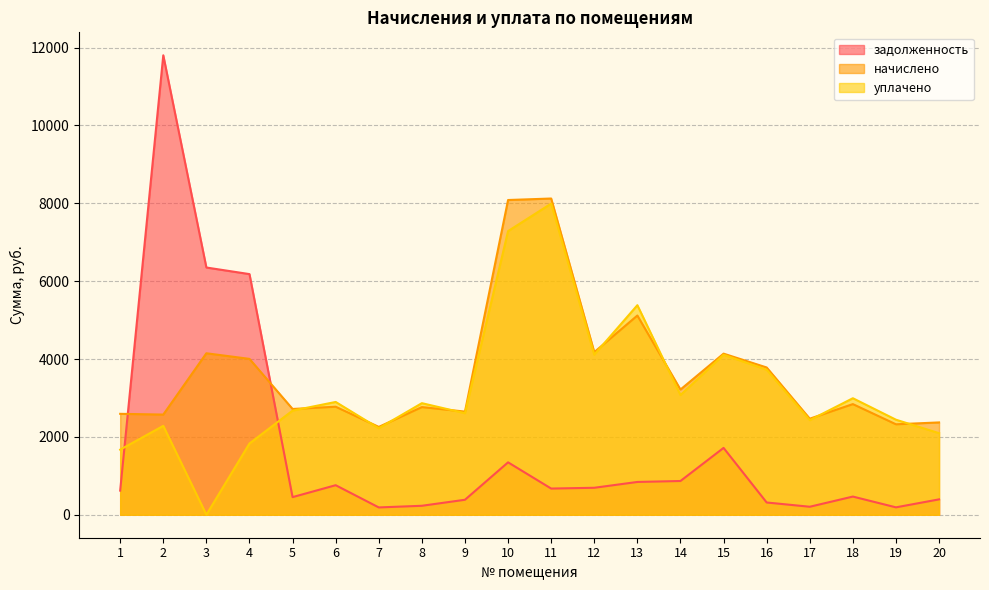

Does the chart have visible grid lines?

Yes